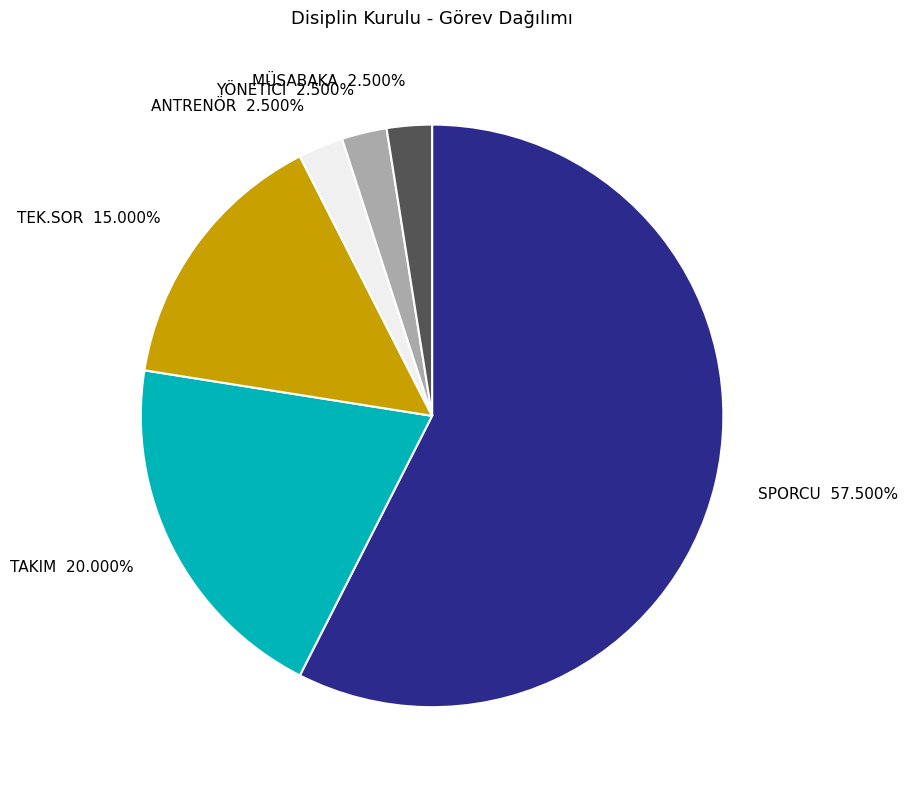

Which has a higher value, YÖNETİCİ or TAKIM?

TAKIM